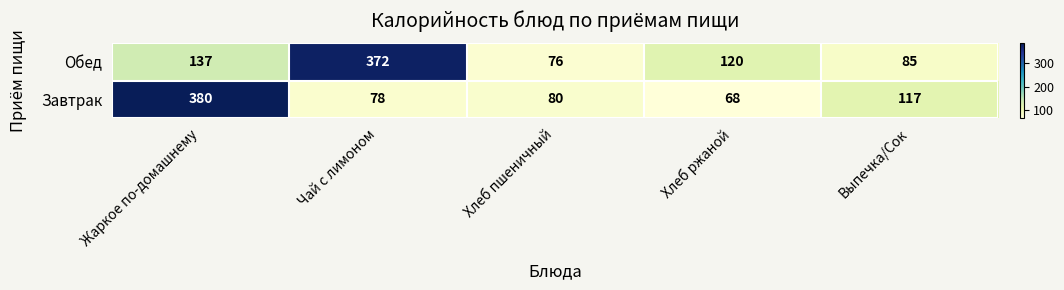

Rank the categories by Завтрак value from lowest to highest.

Хлеб ржаной, Чай с лимоном, Хлеб пшеничный, Выпечка/Сок, Жаркое по-домашнему